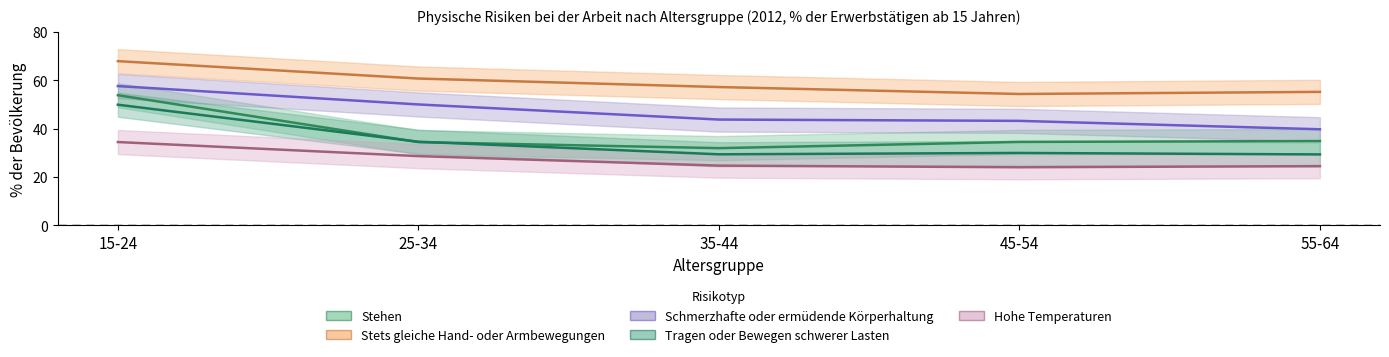

What is the sum of all Stehen values?

189.4